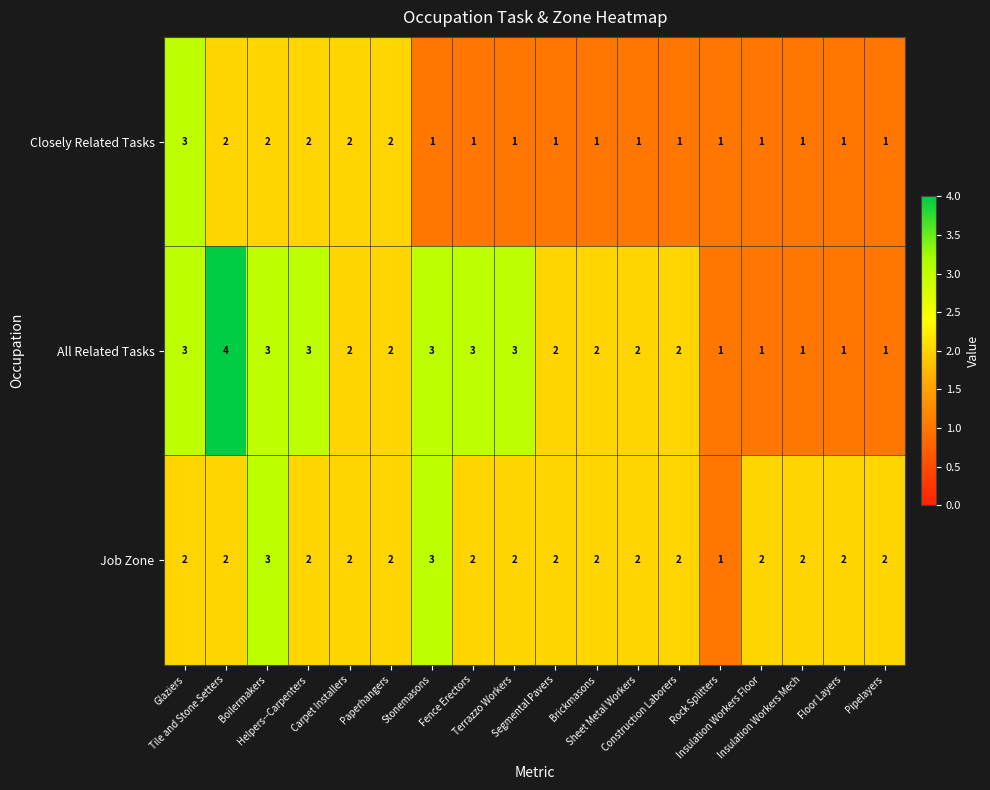

What is the greatest value displayed?

4